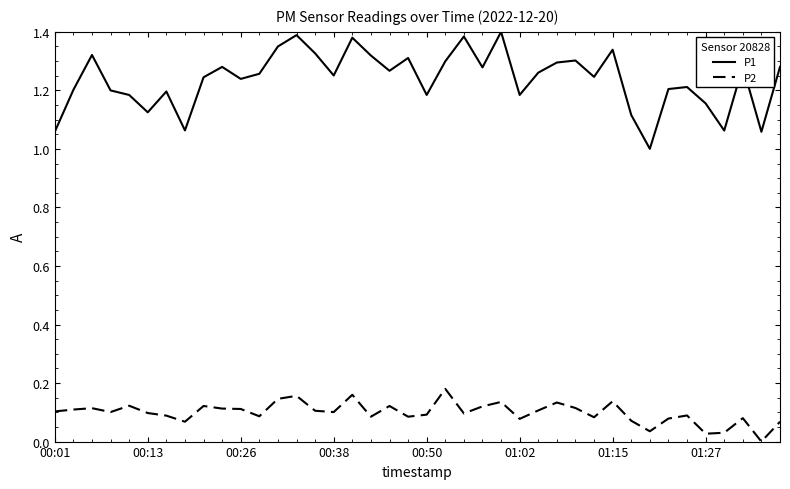

Which series has the largest total across all categories?

P1